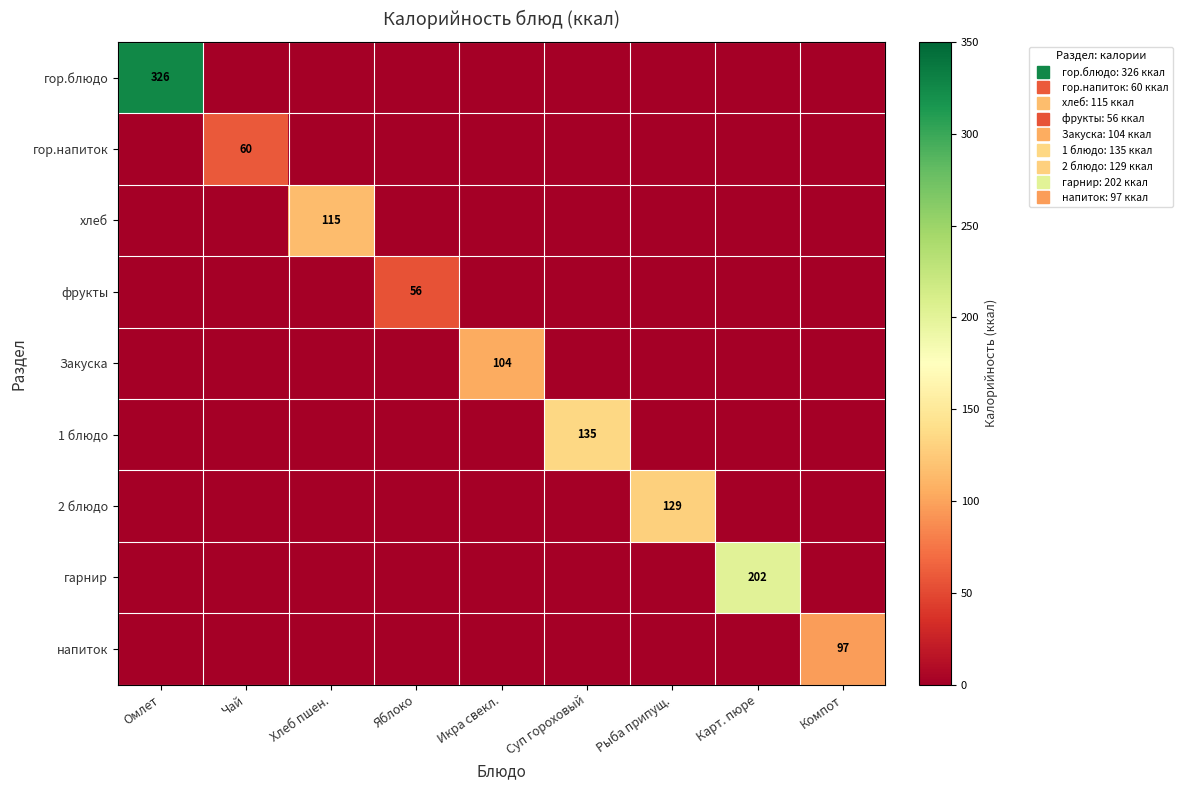

Is it true that 2 блюдо equals 0 at Яблоко?

True